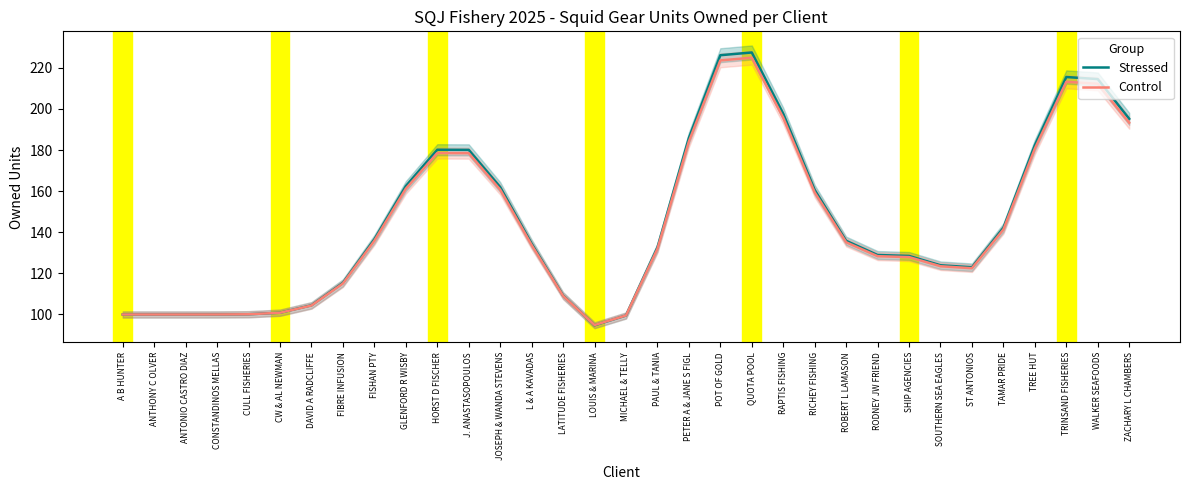

How many lines are shown in the chart?

2